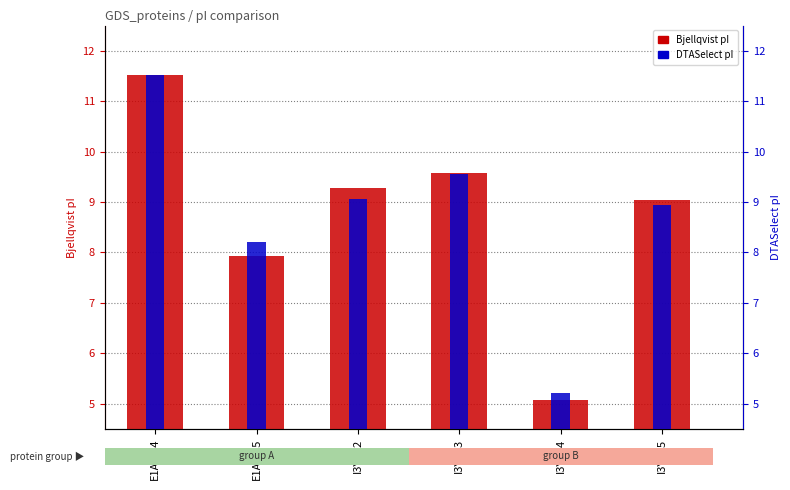

How many bars are there in total?

12